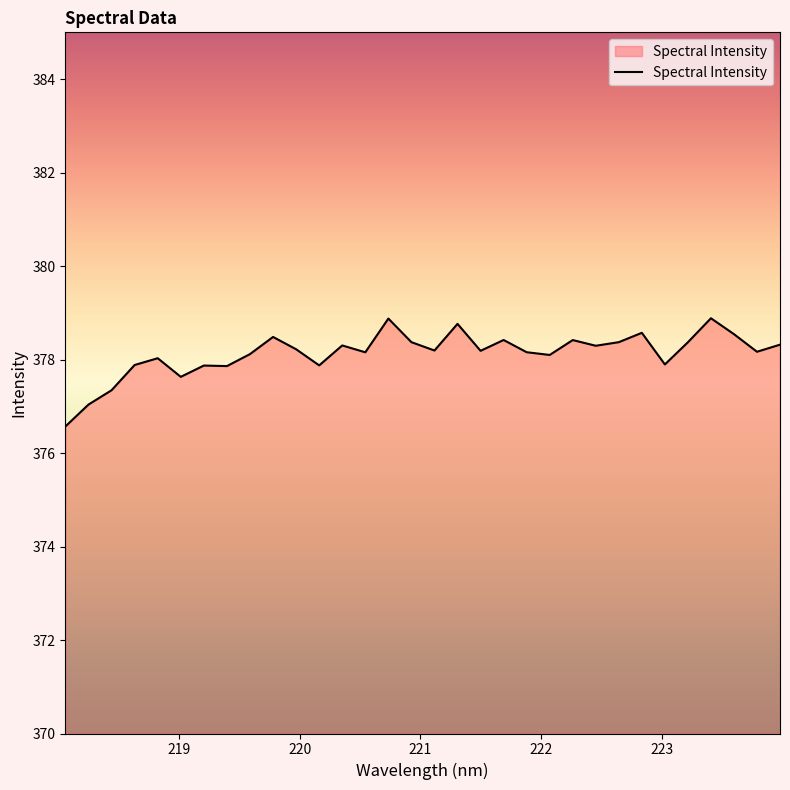

What is the sum of all values?

12100.3